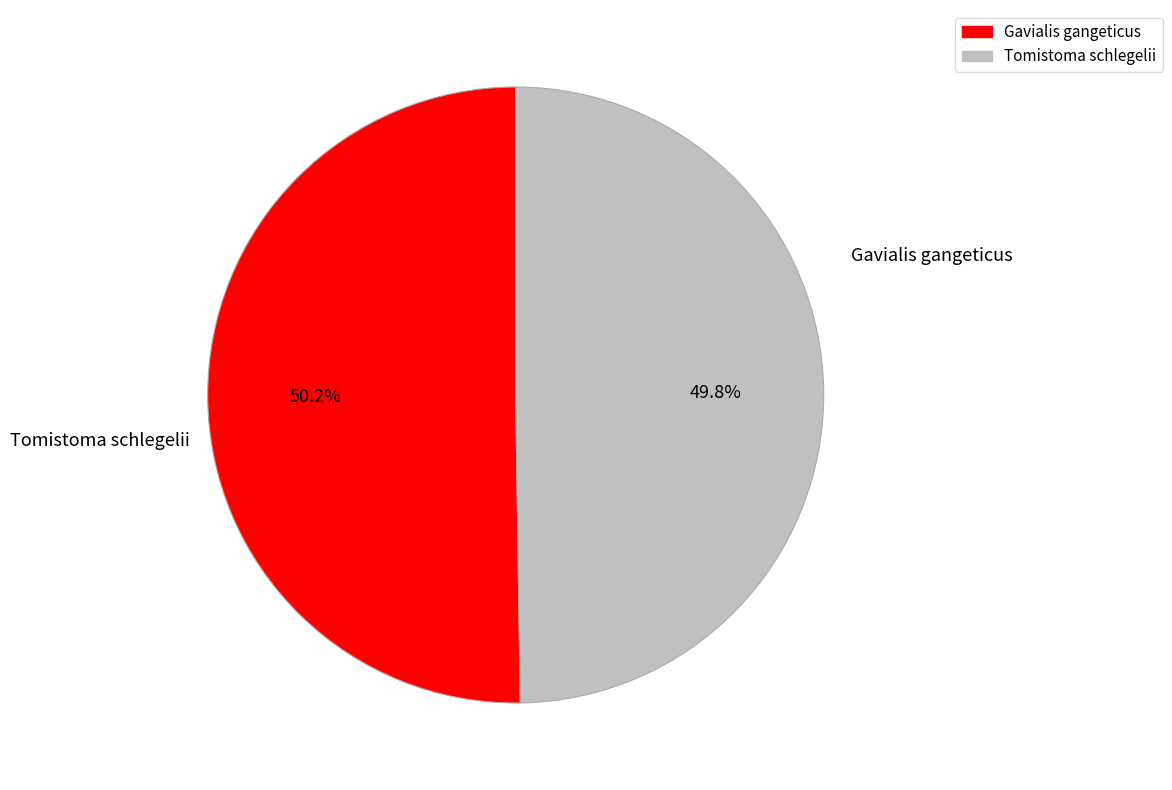

To the nearest percent, what portion does Gavialis gangeticus represent?

50%